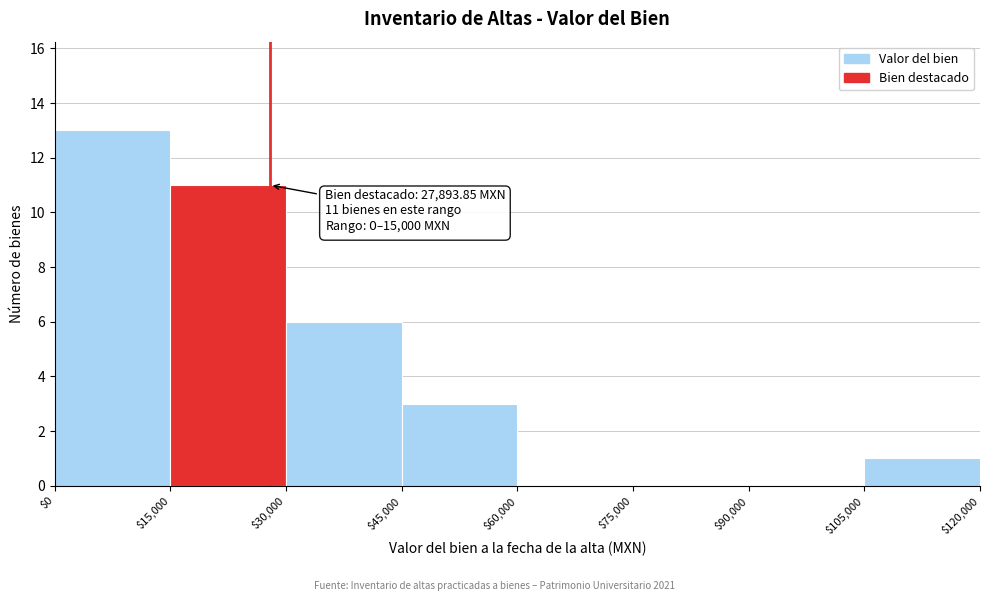

Which range on the x-axis has the tallest bar?

$0 to $15,000